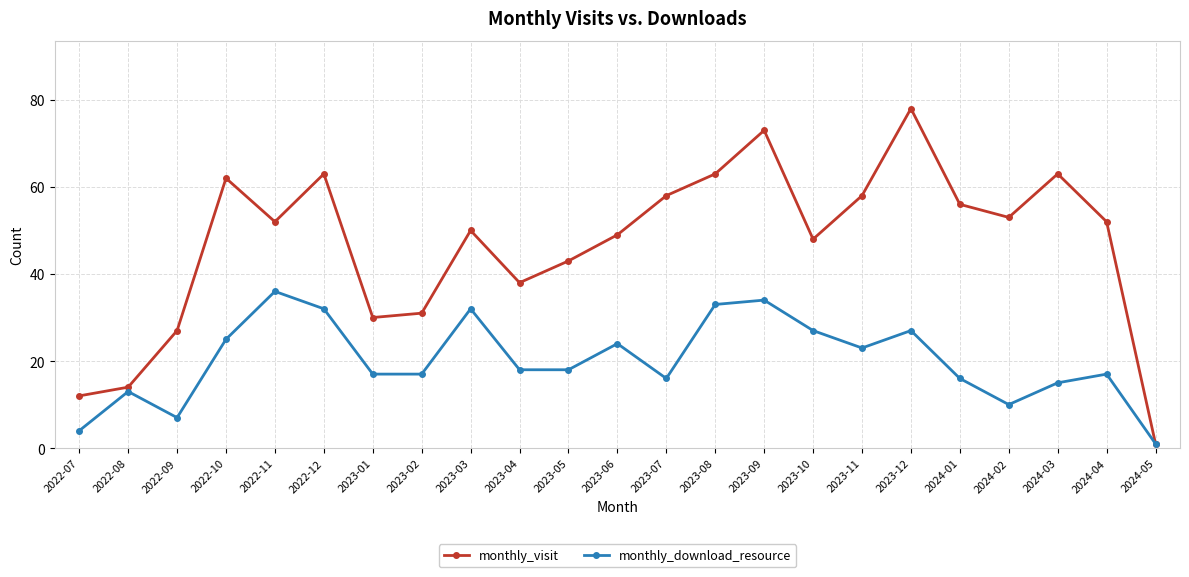

In monthly_download_resource, how many points are higher than both neighbors (excluding endpoints)?

7